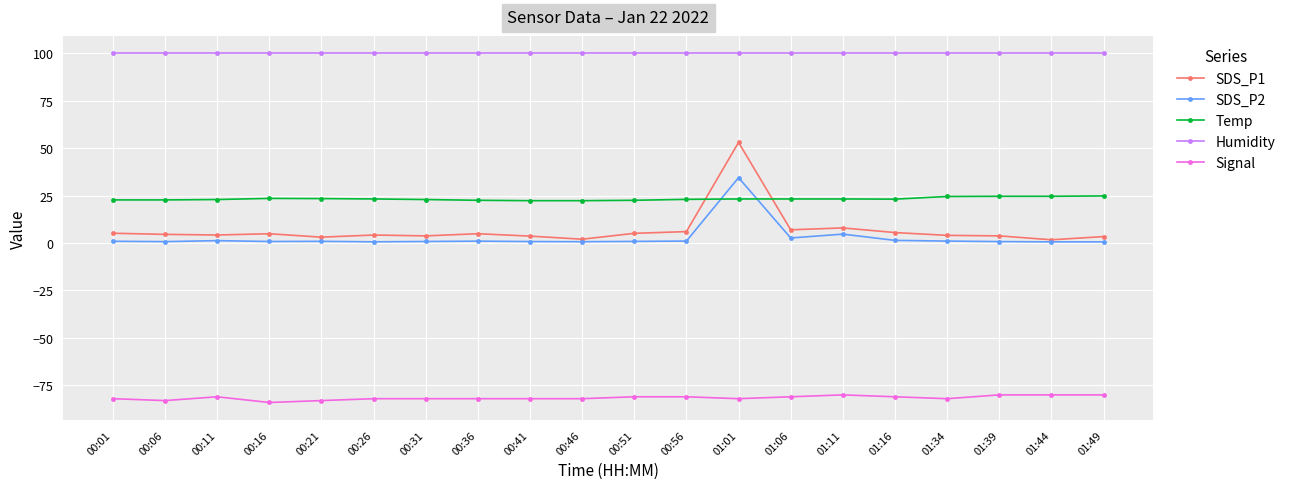

Which series has the largest range (max minus min)?

SDS_P1